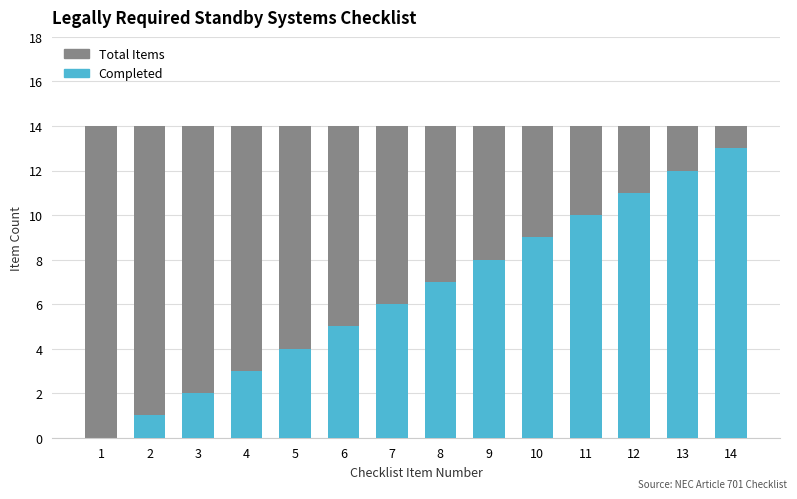

Reading left to right, transcribe all the data shown in this chart.

Total Items: 1=14	2=14	3=14	4=14	5=14	6=14	7=14	8=14	9=14	10=14	11=14	12=14	13=14	14=14
Completed: 1=0	2=1	3=2	4=3	5=4	6=5	7=6	8=7	9=8	10=9	11=10	12=11	13=12	14=13